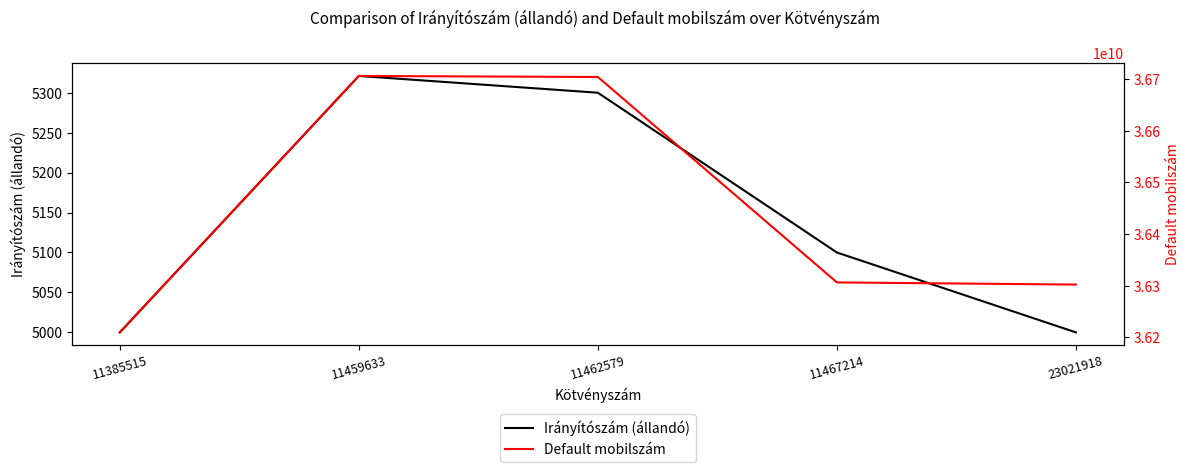

The value of Default mobilszám at 11459633 is 9329717789. True or false?

False